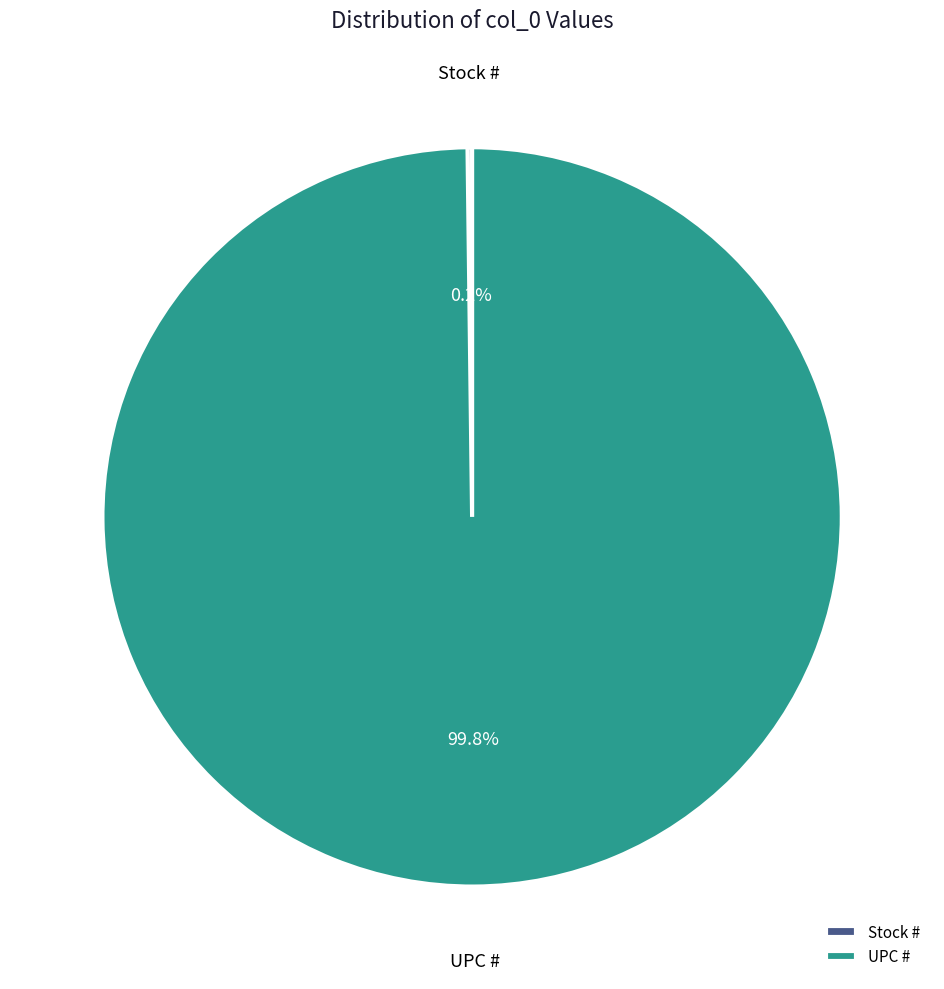

Is UPC # the majority of the pie?

Yes